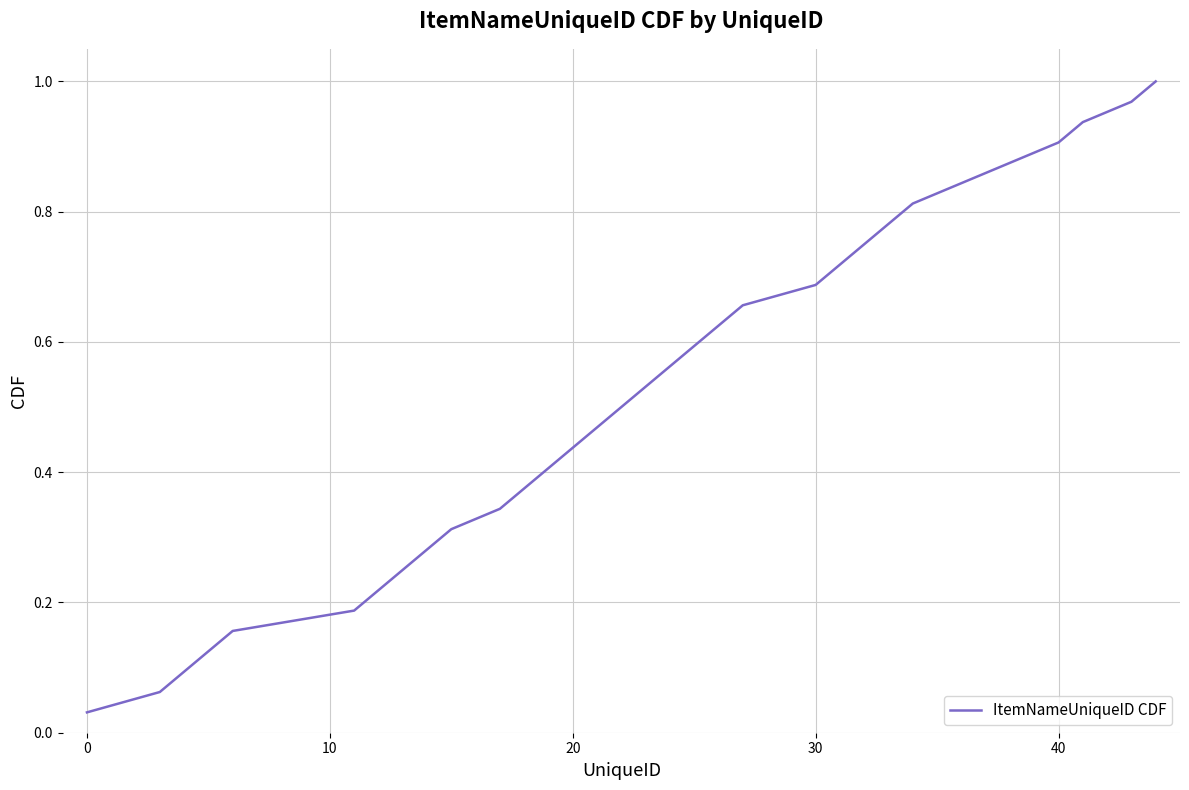

True or false: there are more than 1 points higher than both neighbors.

False